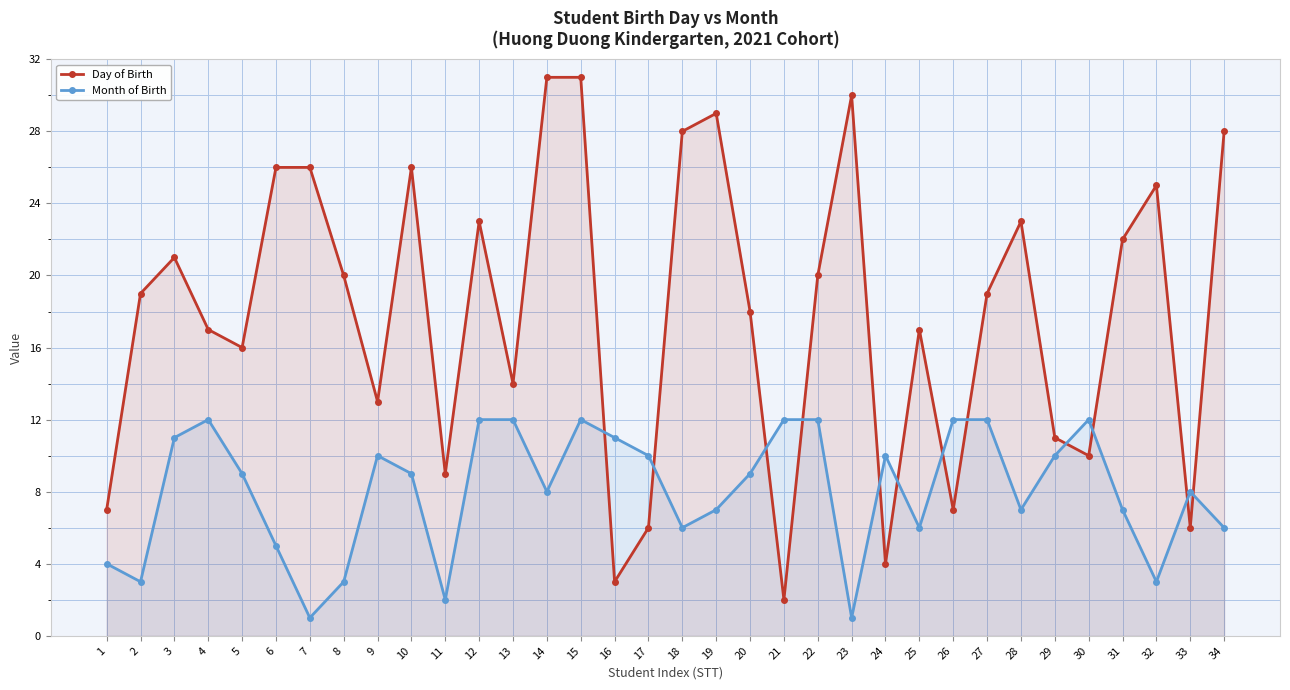

At 26, list the series in order from smallest to largest.

Day of Birth, Month of Birth